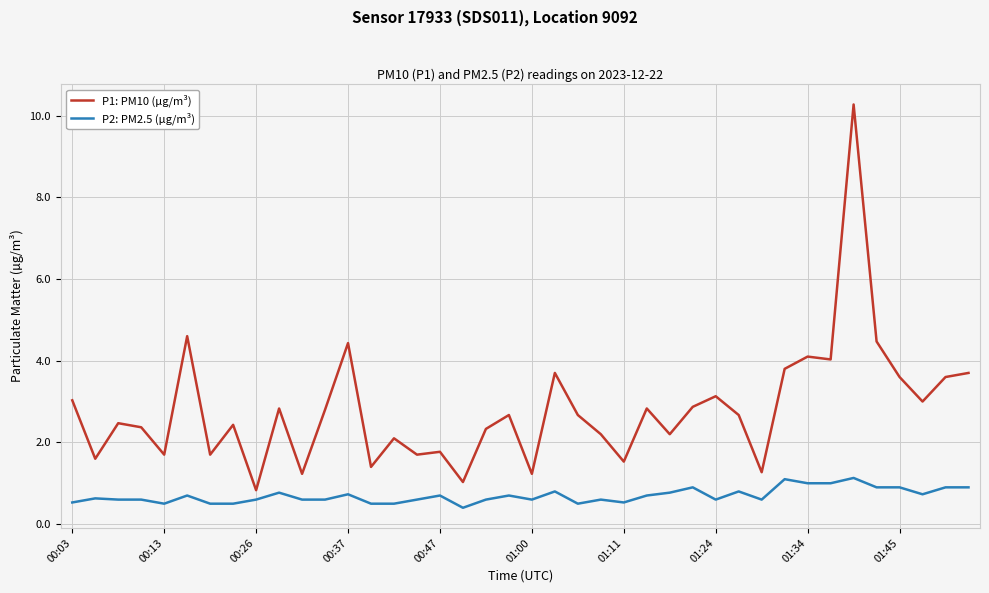

True or false: P1: PM10 (µg/m³) and P2: PM2.5 (µg/m³) intersect in this chart.

False